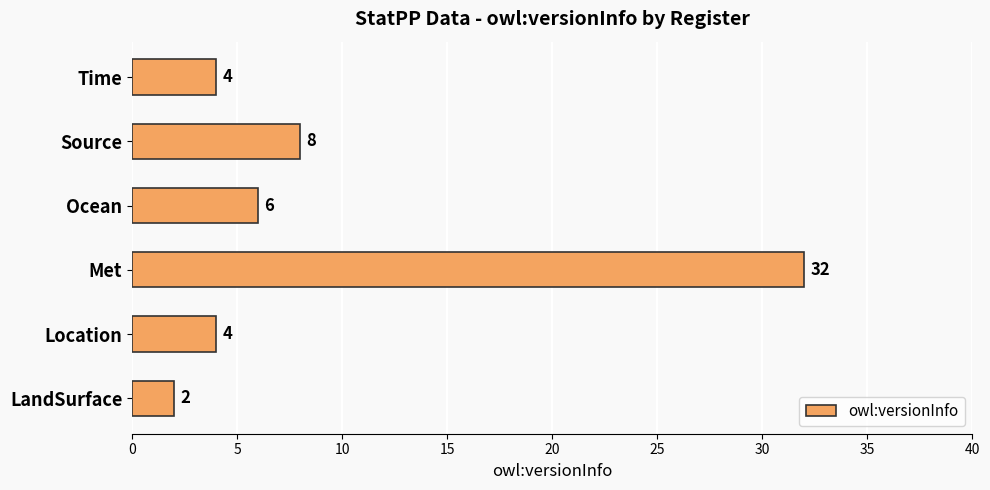

Which label corresponds to the largest value in the chart?

Met